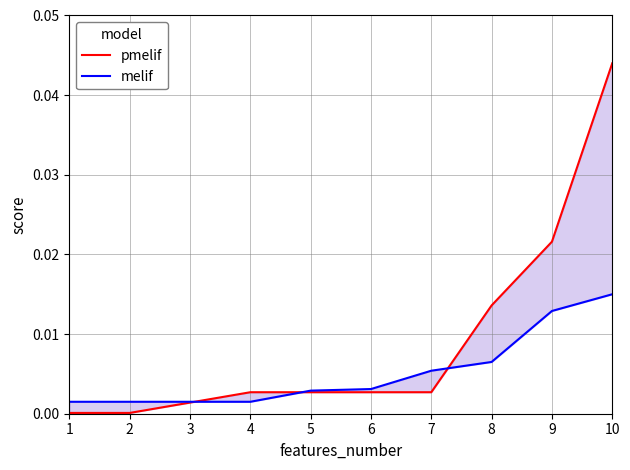

Reading left to right, what are all the values shown in this chart?

pmelif: 1=0.0	2=0.0	3=0.0	4=0.0	5=0.0	6=0.0	7=0.0	8=0.0	9=0.0	10=0.0
melif: 1=0.0	2=0.0	3=0.0	4=0.0	5=0.0	6=0.0	7=0.0	8=0.0	9=0.0	10=0.0